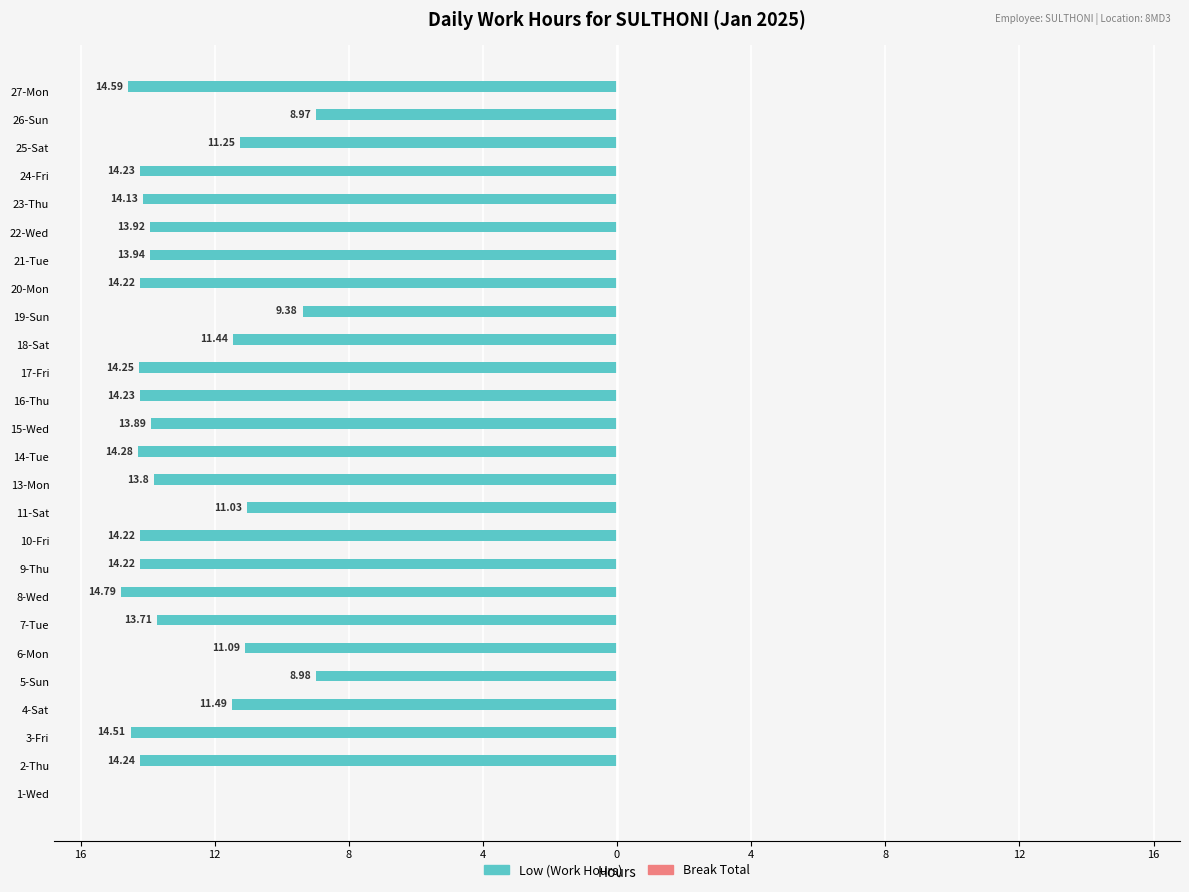

Are the bars horizontal?

Yes